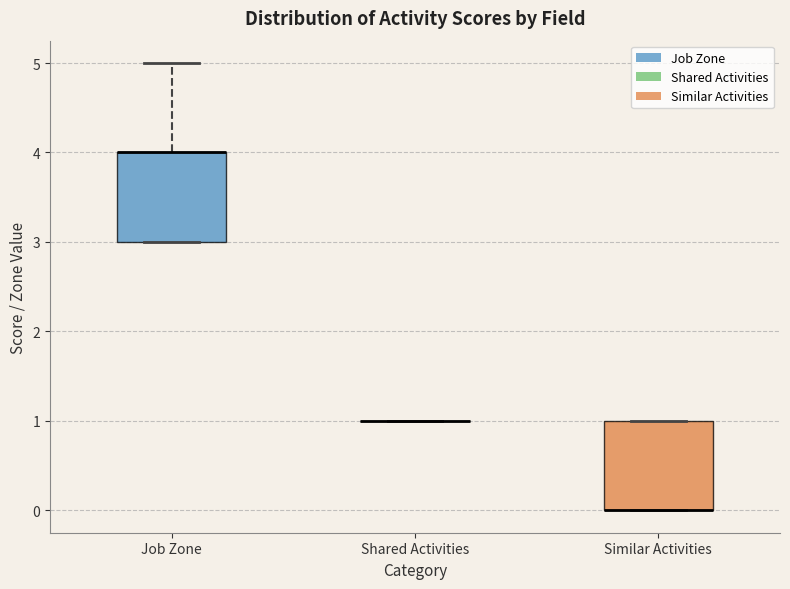

Reading left to right, read every box against the y-axis: the position of its median line, the range the box covers, and the ends of its whiskers. The values are not printed on the chart, so give them approximately, as read against the axis.

Job Zone: median 4 (drawn on the box's upper edge), box 3 to 4, whiskers 3 to 5
Shared Activities: box collapsed to a line at 1, whiskers 1 to 1
Similar Activities: median 0 (drawn on the box's lower edge), box 0 to 1, whiskers 0 to 1